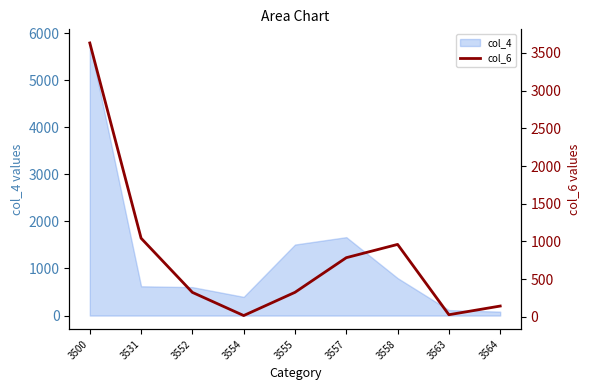

The value at 3554 is 31. True or false?

False